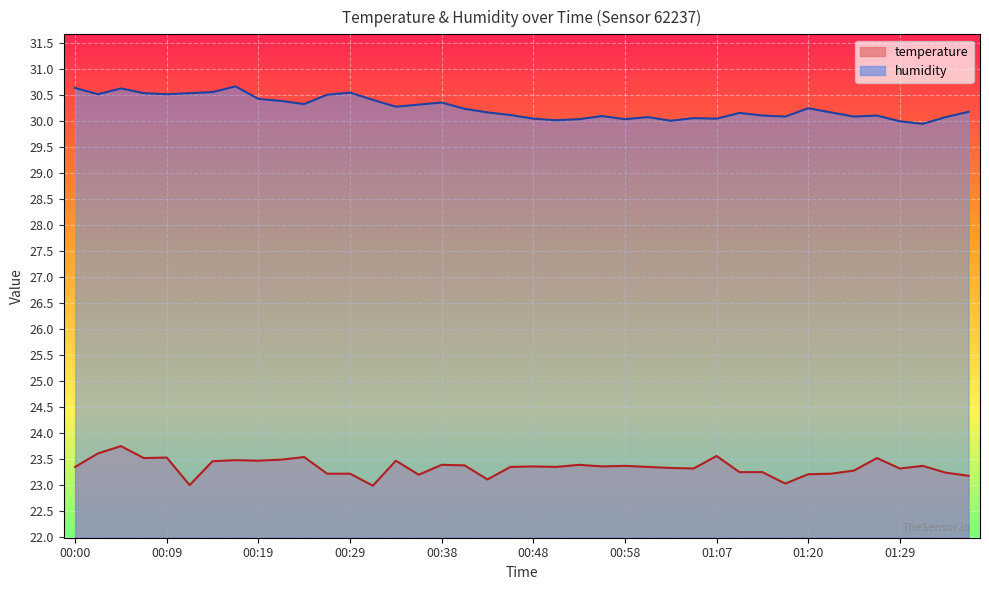

What is the approximate value of humidity at 00:43?

30.2